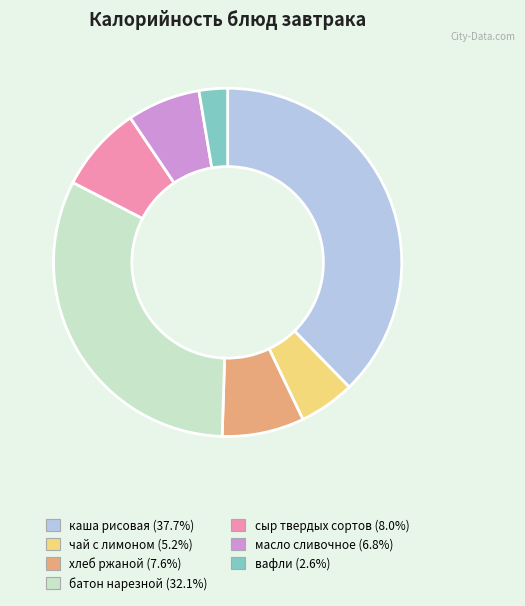

Count the number of slices in the pie.

7